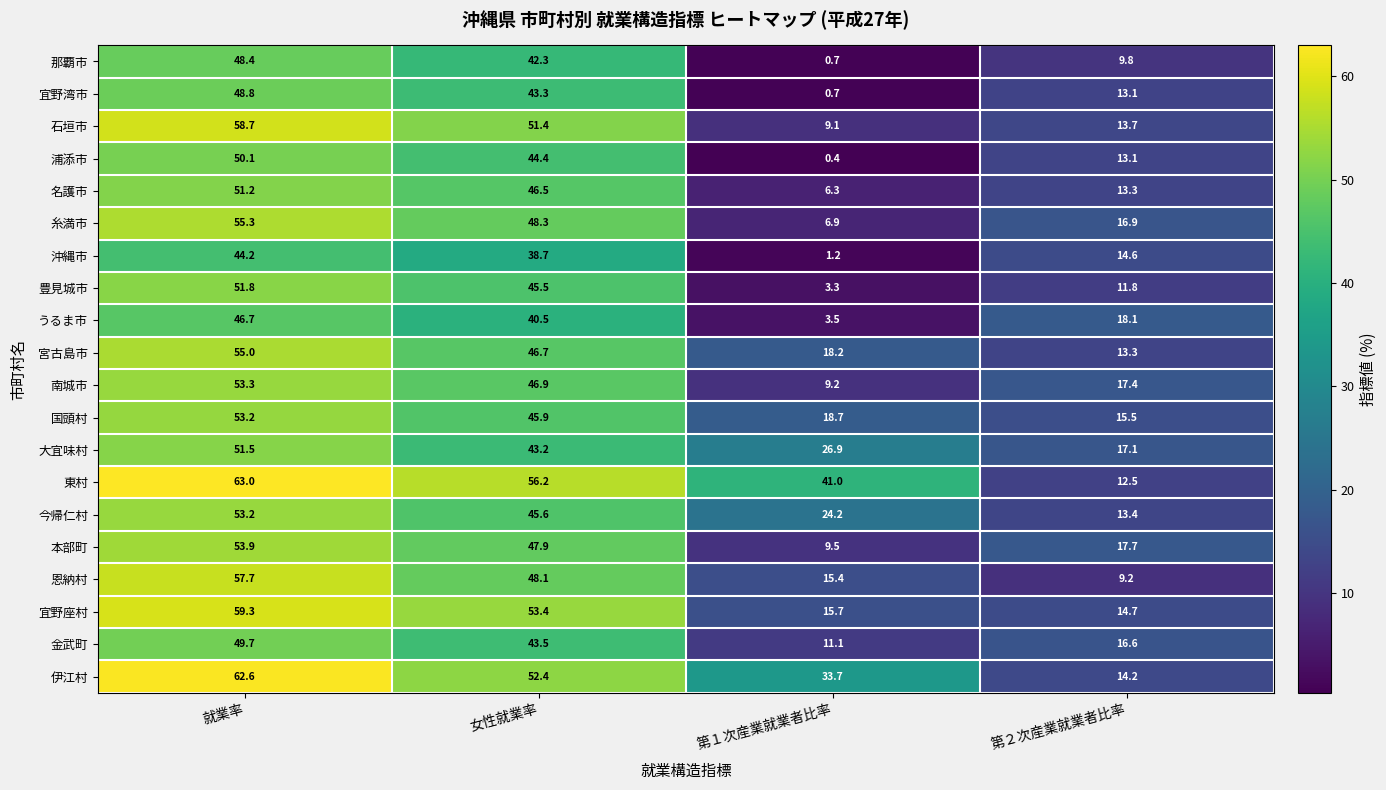

At which label is 恩納村 closest to 33?

女性就業率